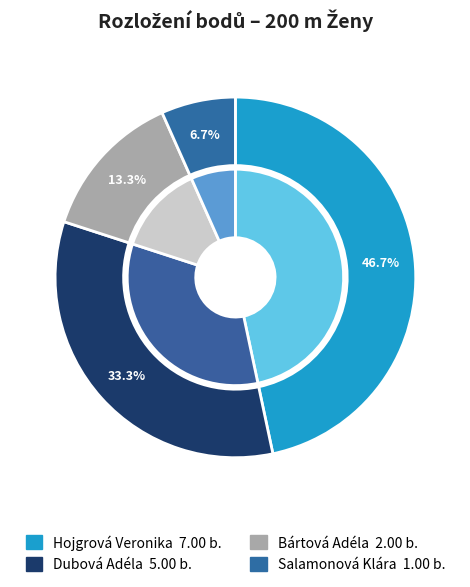

To the nearest percent, what is the average slice percentage?

25%